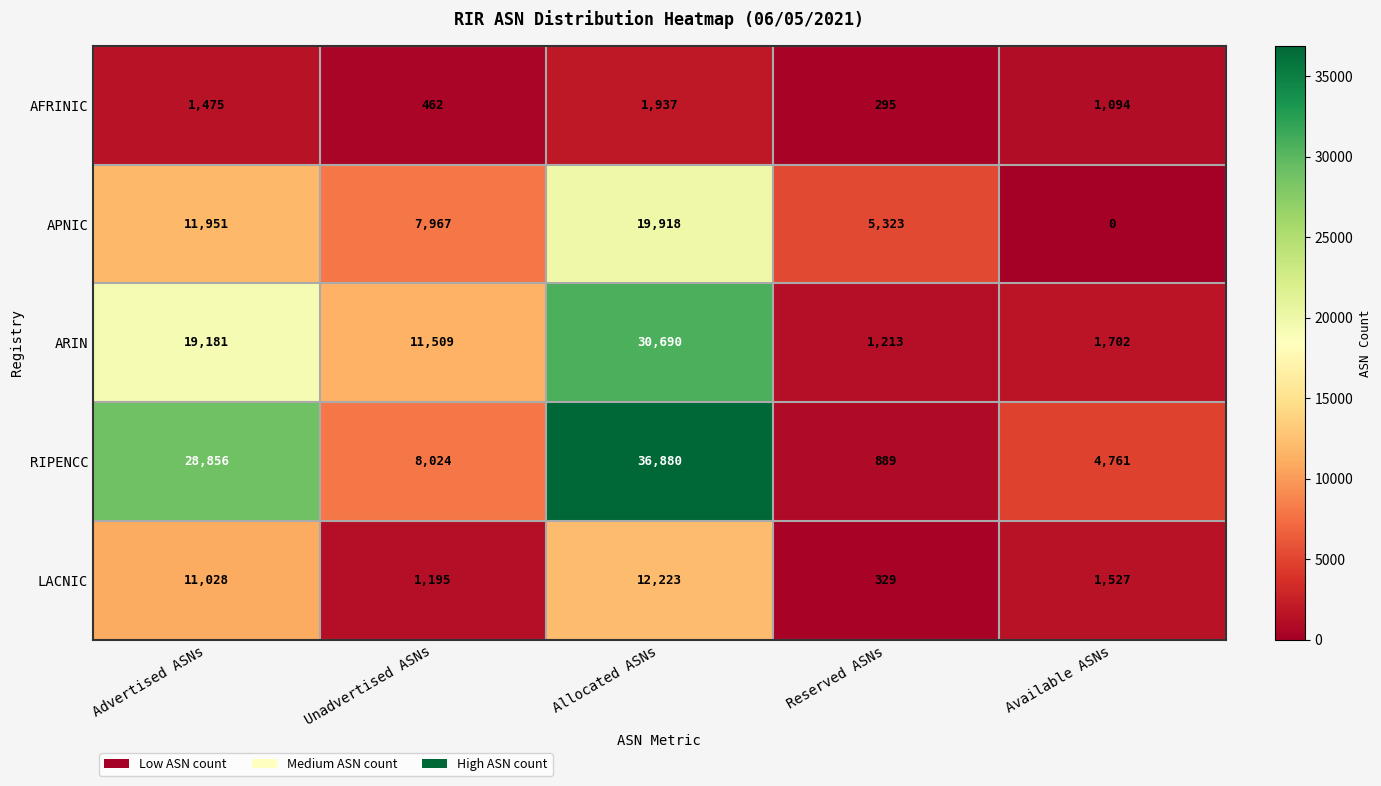

How many categories are shown in the chart?

5